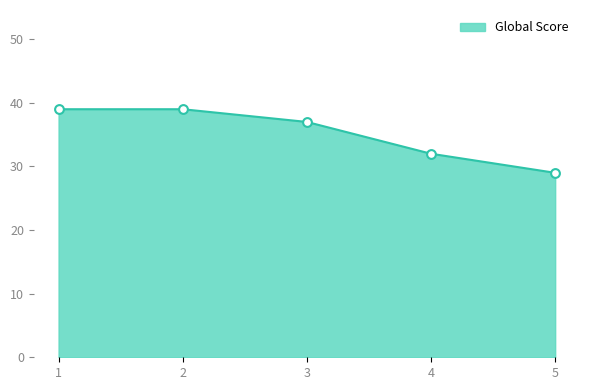

Approximately how many times larger is the value at 1 compared to 2?

1.0